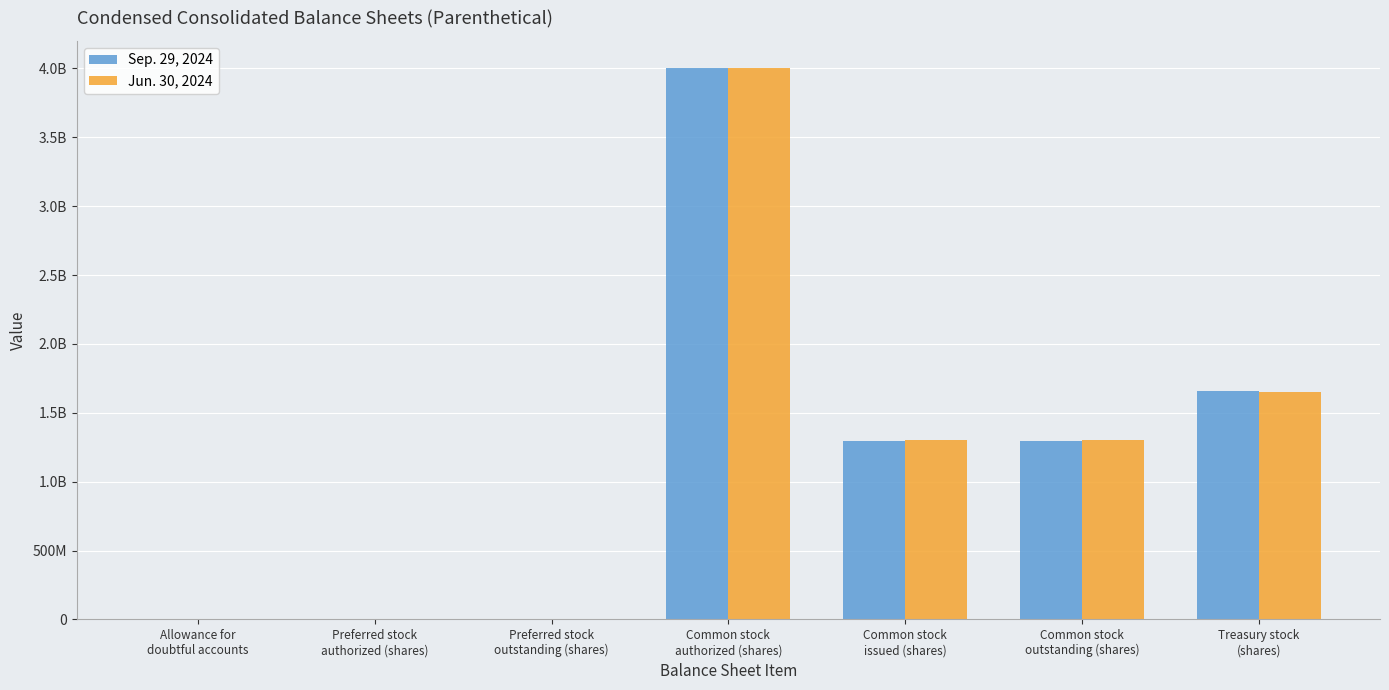

Which category has the lowest value in the Sep. 29, 2024 series?

Preferred stock
outstanding (shares)